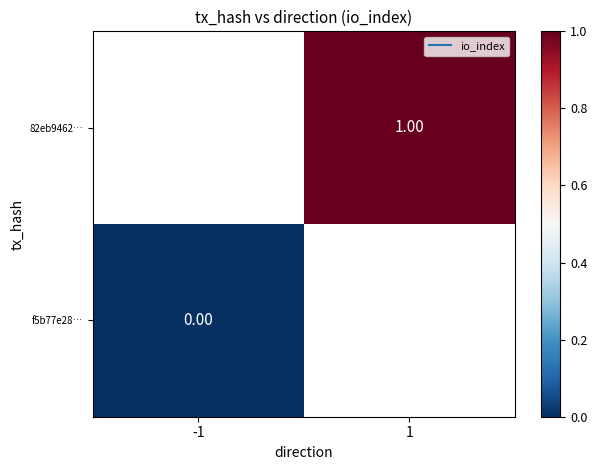

How many distinct data groups are displayed?

2